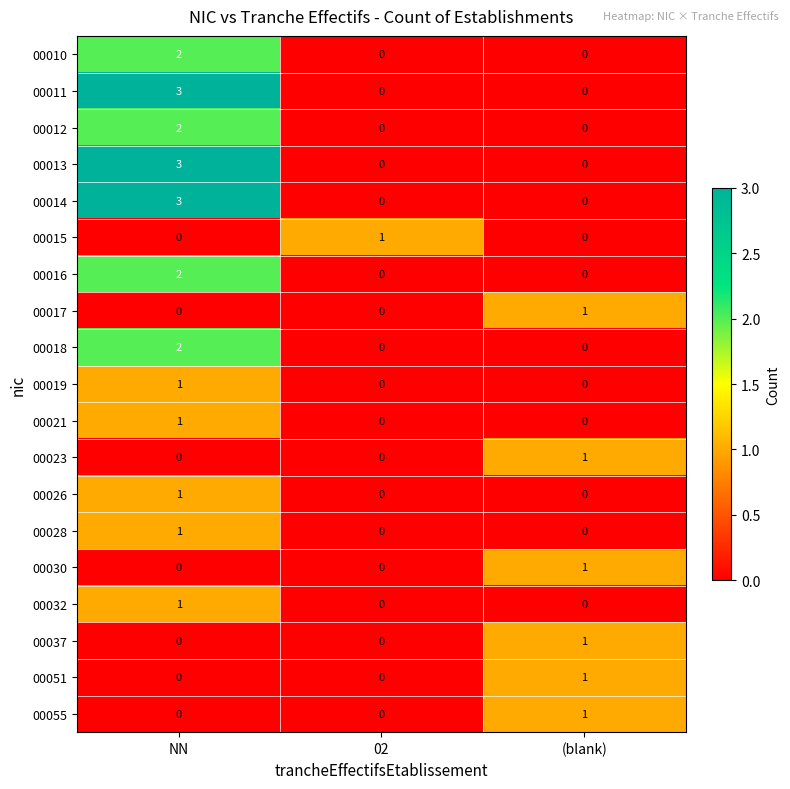

Is it true that 00015 equals 1 at 02?

True